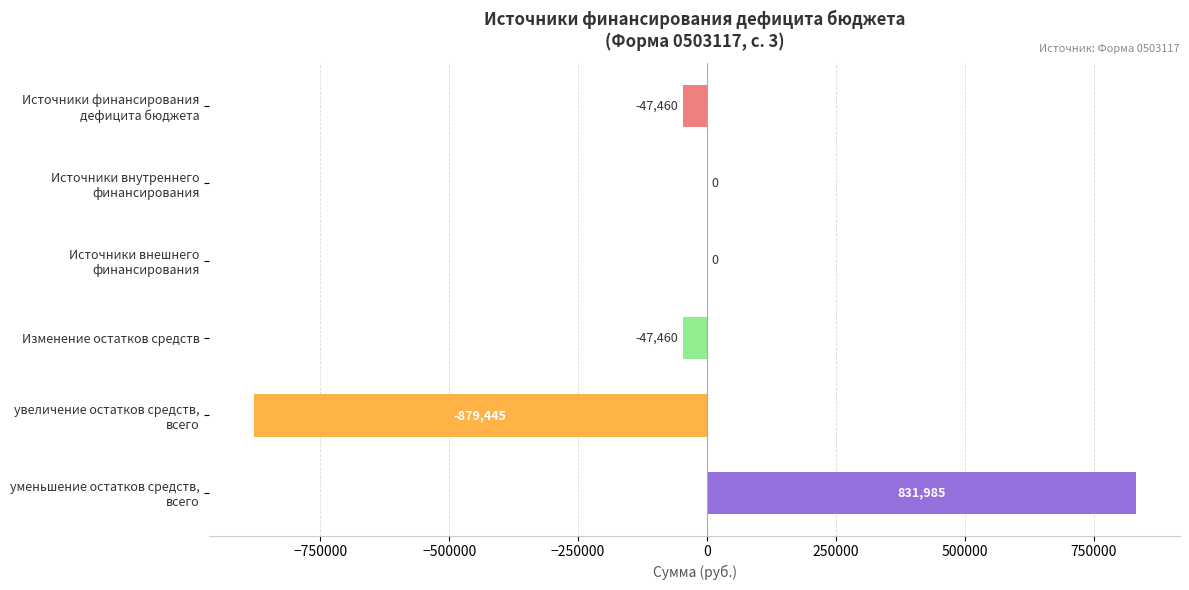

What is the maximum value shown in the chart?

831984.6